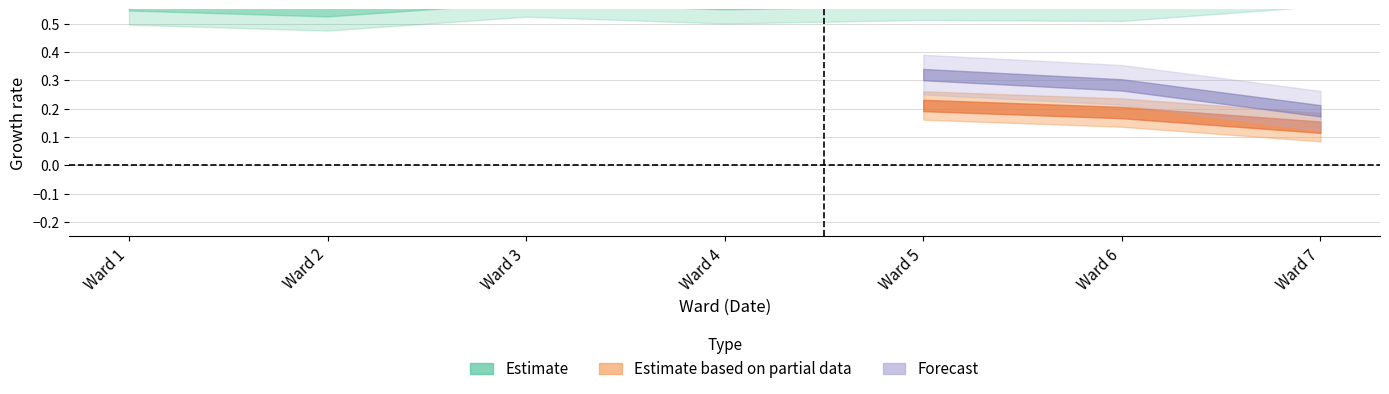

Does the chart have visible grid lines?

Yes